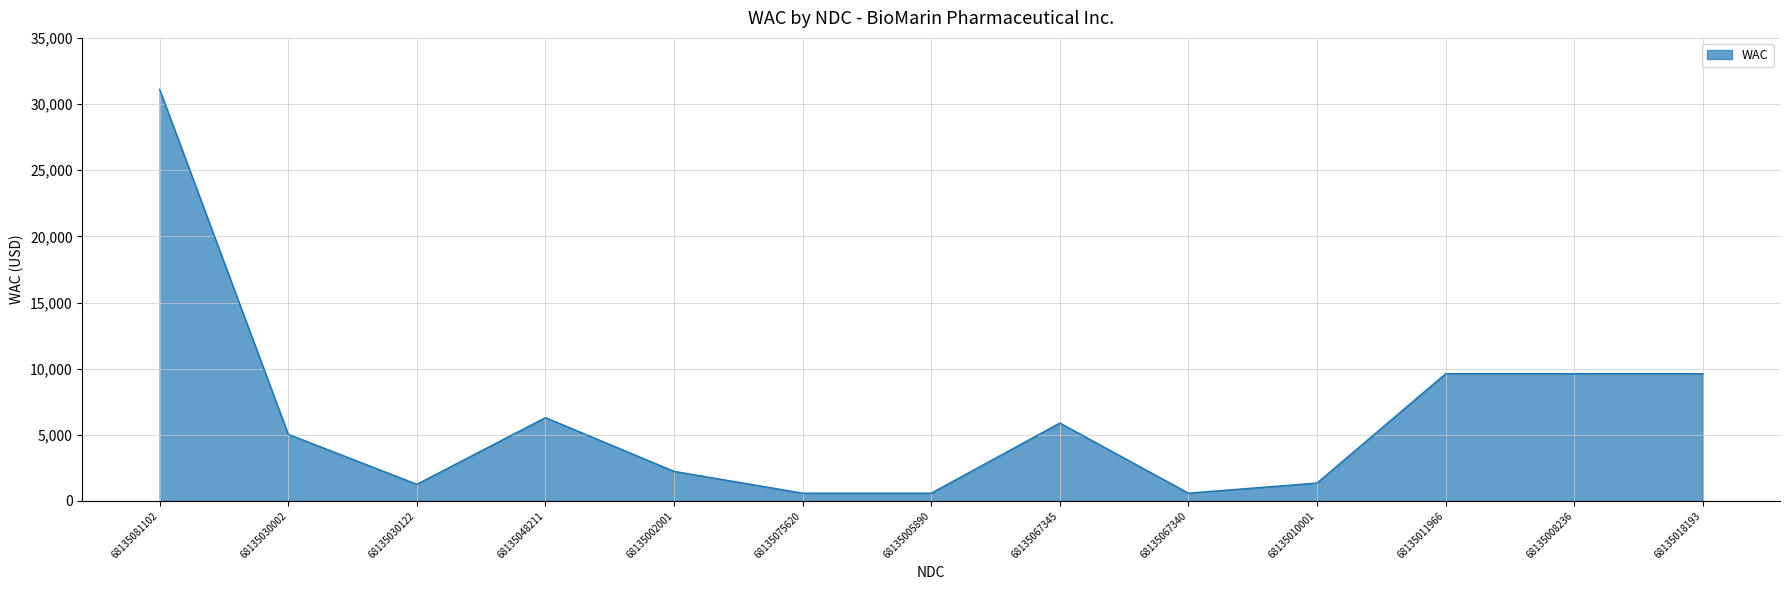

What is the change in value from 68135048211 to 68135002001?

-4062